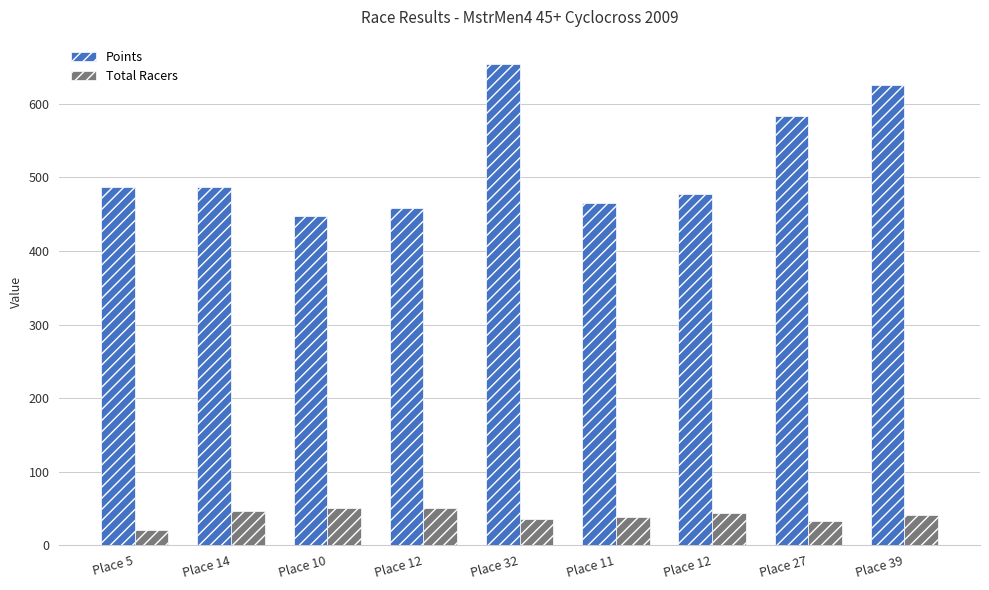

How many bars are there in total?

18